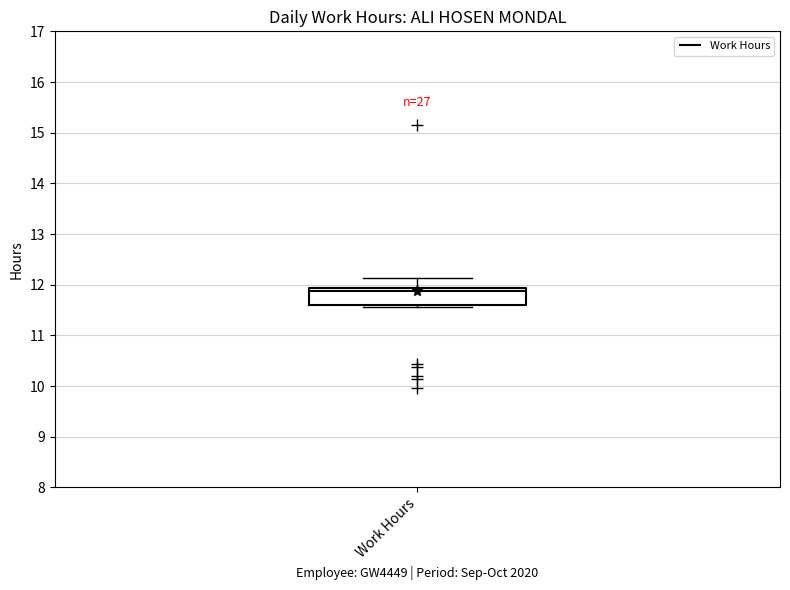

Where is the lower edge of the box for Work Hours on the y-axis? The values are not printed on the chart, so give them approximately, as read against the axis.

11.6